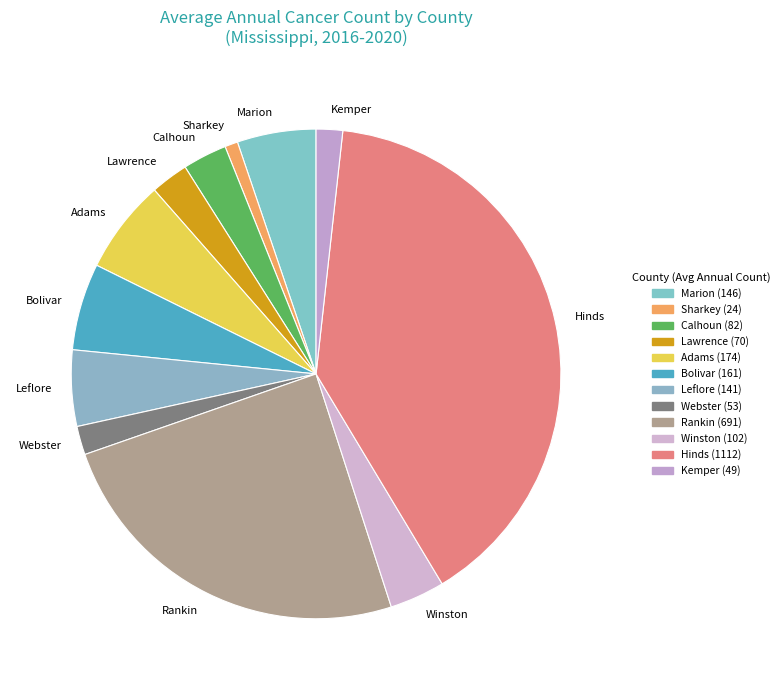

Count the number of slices in the pie.

12